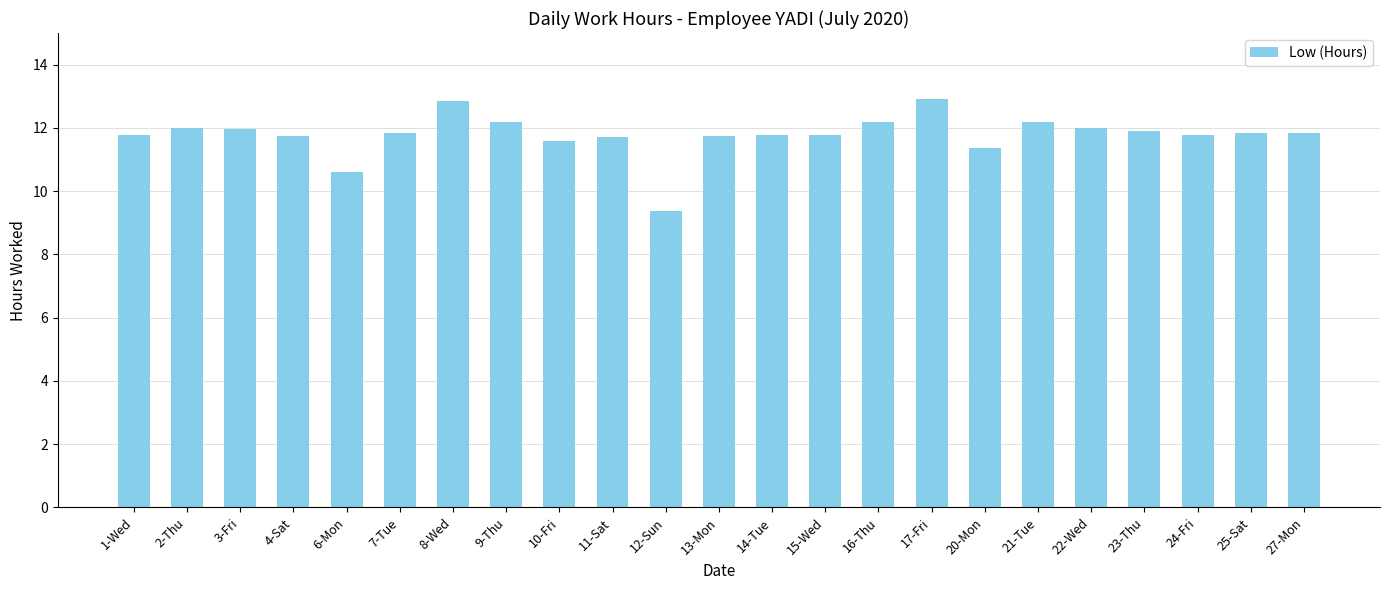

Which label corresponds to the smallest value in the chart?

12-Sun